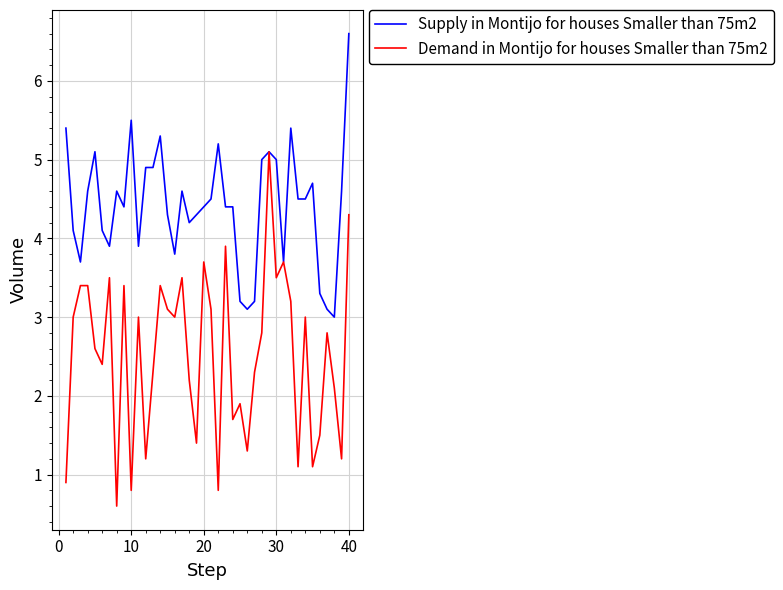

Count the number of data series in this chart.

2